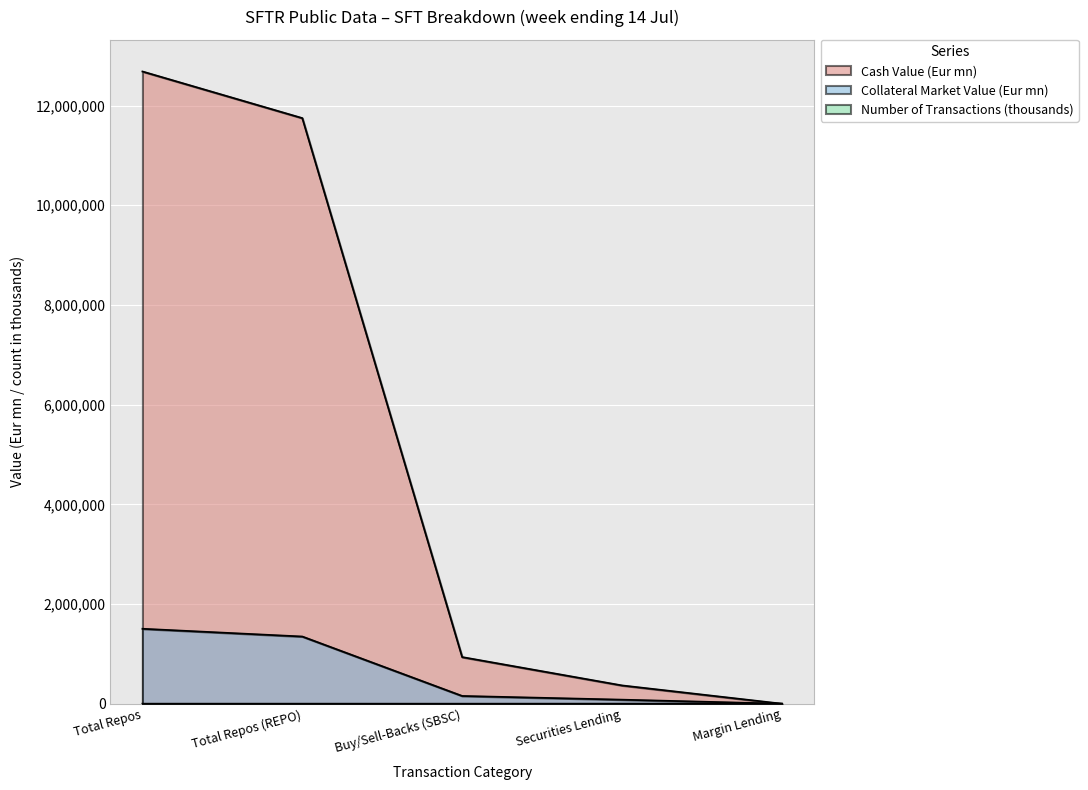

At which category does Number Of Transactions reach its first local peak?

Securities Lending